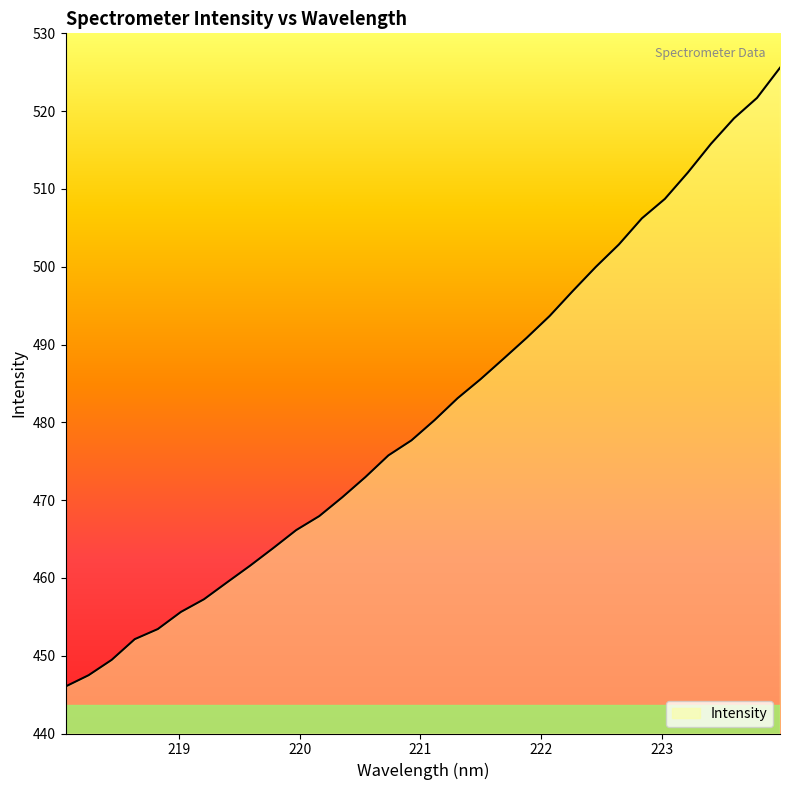

What is the greatest value displayed?

525.6